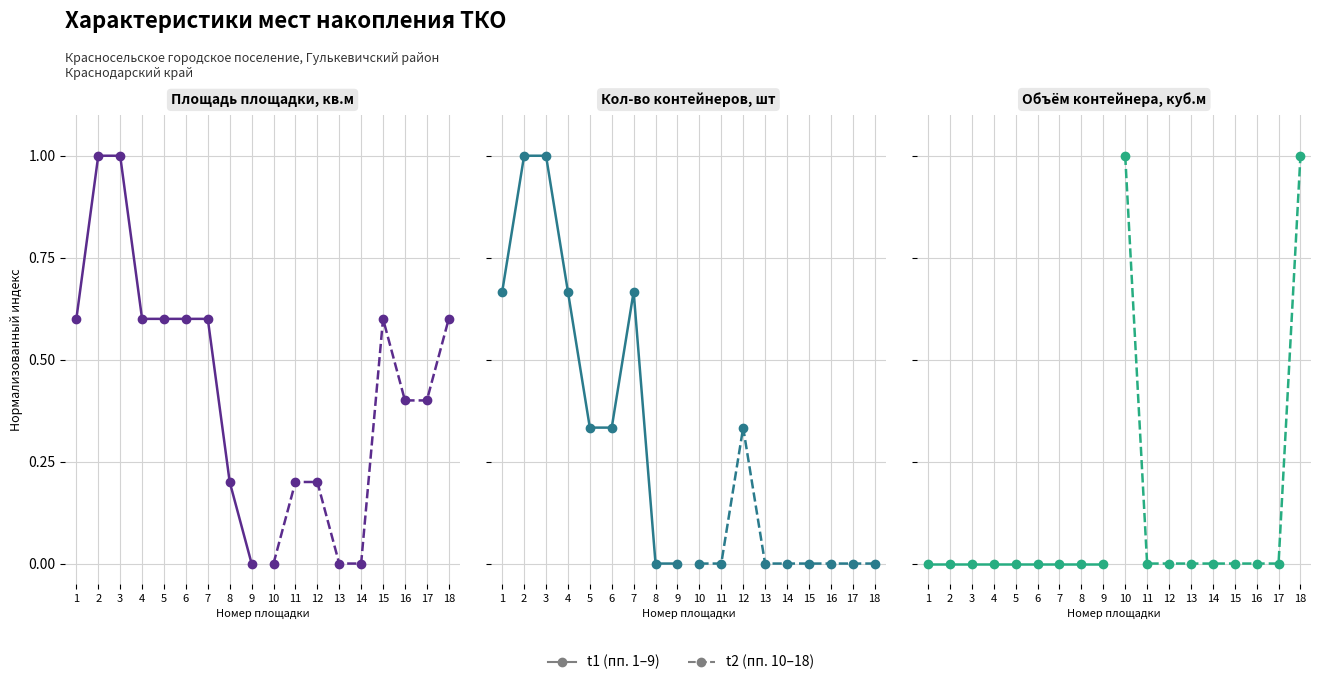

What is the maximum value shown in the chart?

1